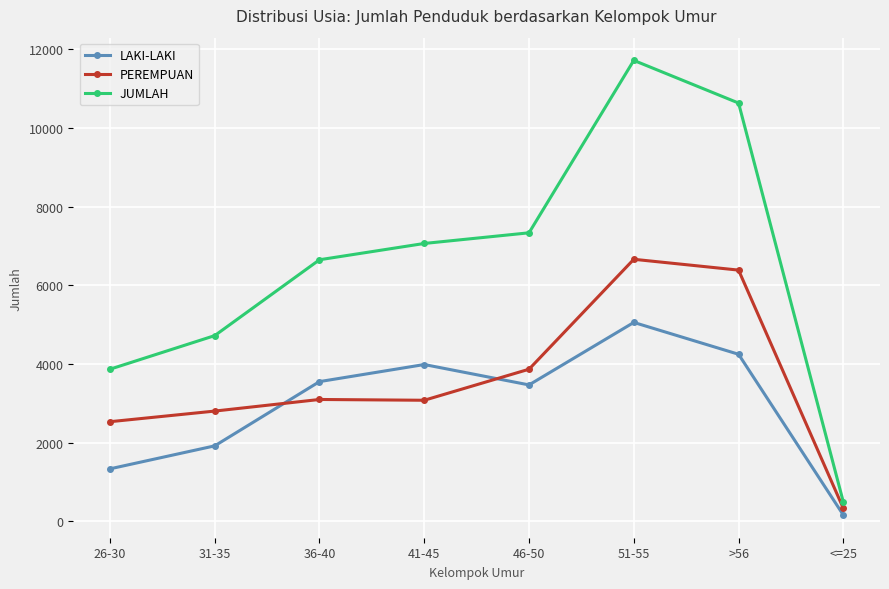

Is the value of JUMLAH at 31-35 greater than the value of PEREMPUAN at 46-50?

Yes